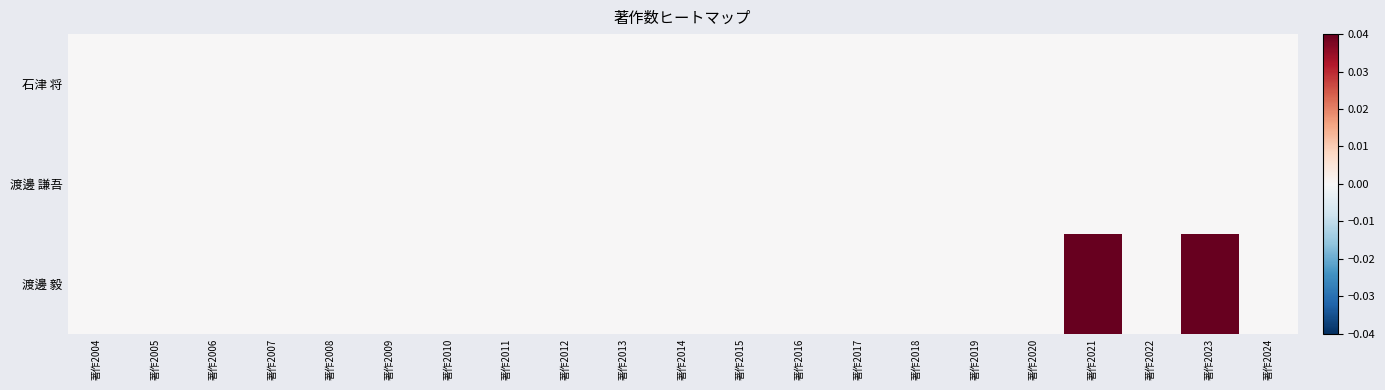

Reading right to left, list all the values displayed in this chart.

石津 将: 著作2024=0.0	著作2023=0.0	著作2022=0.0	著作2021=0.0	著作2020=0.0	著作2019=0.0	著作2018=0.0	著作2017=0.0	著作2016=0.0	著作2015=0.0	著作2014=0.0	著作2013=0.0	著作2012=0.0	著作2011=0.0	著作2010=0.0	著作2009=0.0	著作2008=0.0	著作2007=0.0	著作2006=0.0	著作2005=0.0	著作2004=0.0
渡邊 謙吾: 著作2024=0.0	著作2023=0.0	著作2022=0.0	著作2021=0.0	著作2020=0.0	著作2019=0.0	著作2018=0.0	著作2017=0.0	著作2016=0.0	著作2015=0.0	著作2014=0.0	著作2013=0.0	著作2012=0.0	著作2011=0.0	著作2010=0.0	著作2009=0.0	著作2008=0.0	著作2007=0.0	著作2006=0.0	著作2005=0.0	著作2004=0.0
渡邊 毅: 著作2024=0.0	著作2023=0.0	著作2022=0.0	著作2021=0.0	著作2020=0.0	著作2019=0.0	著作2018=0.0	著作2017=0.0	著作2016=0.0	著作2015=0.0	著作2014=0.0	著作2013=0.0	著作2012=0.0	著作2011=0.0	著作2010=0.0	著作2009=0.0	著作2008=0.0	著作2007=0.0	著作2006=0.0	著作2005=0.0	著作2004=0.0